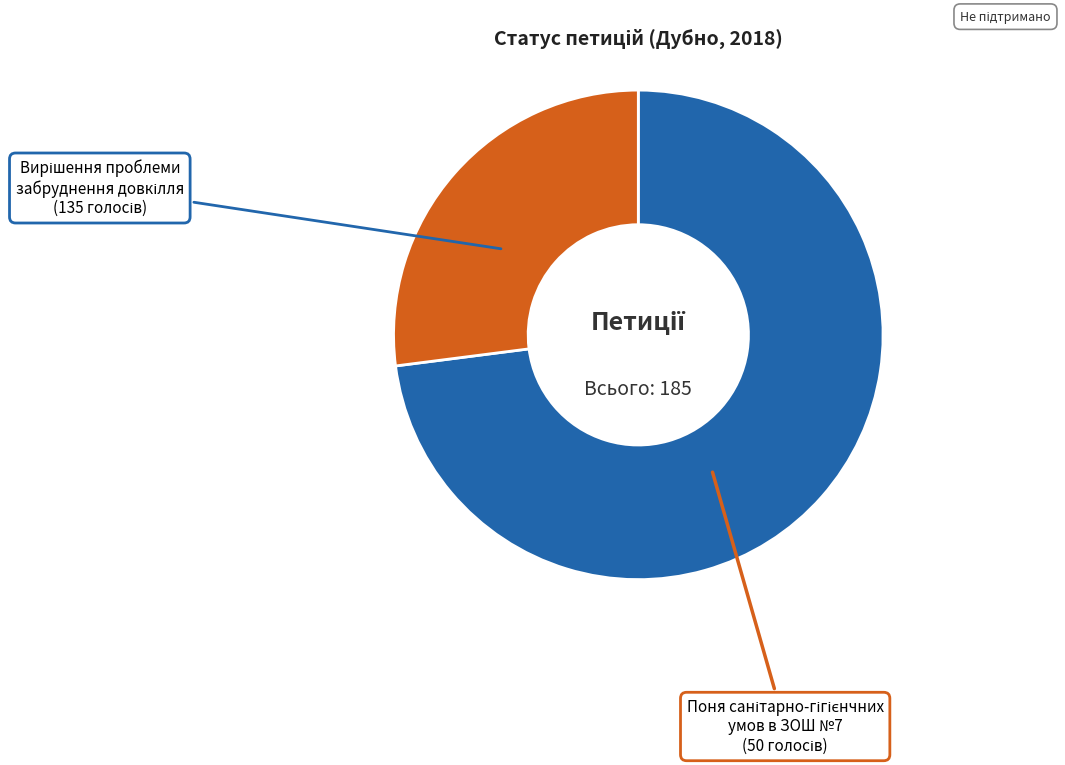

How many segments does this pie chart have?

2